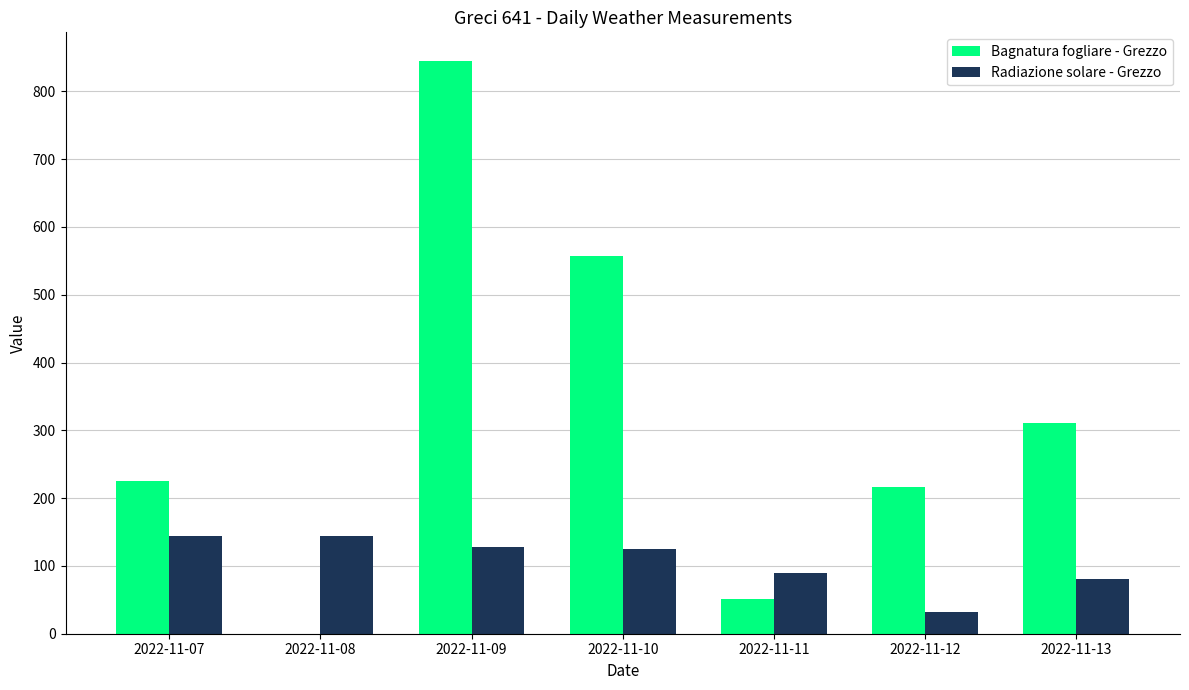

What is the sum of the Bagnatura fogliare - Grezzo values at 2022-11-10 and 2022-11-12?

774.0